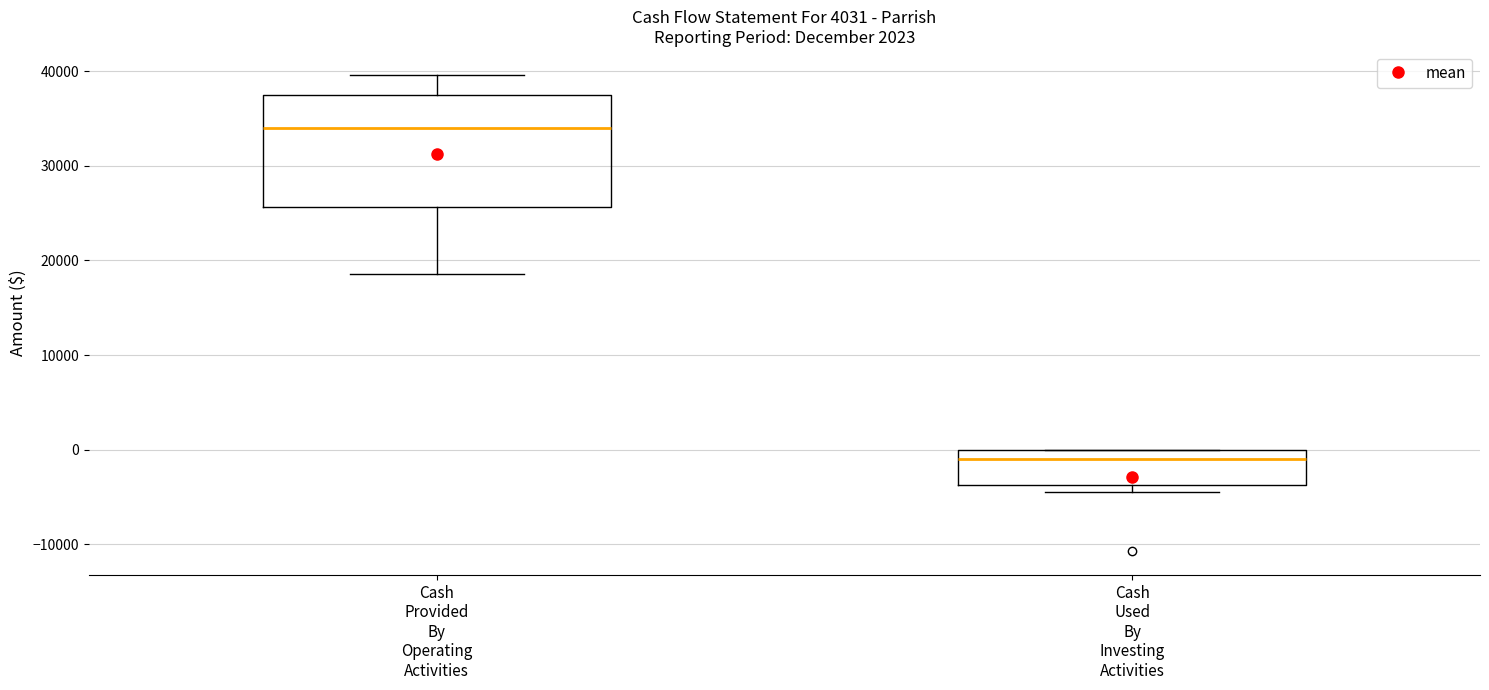

Reading left to right, read every box against the y-axis: the position of its median line, the range the box covers, and the ends of its whiskers. The values are not printed on the chart, so give them approximately, as read against the axis.

Cash Provided By Operating Activities: median 34000, box 26000 to 37000, whiskers 19000 to 40000
Cash Used By Investing Activities: median -1000, box -4000 to 0, whiskers -4000 (just below the box's lower edge) to 0